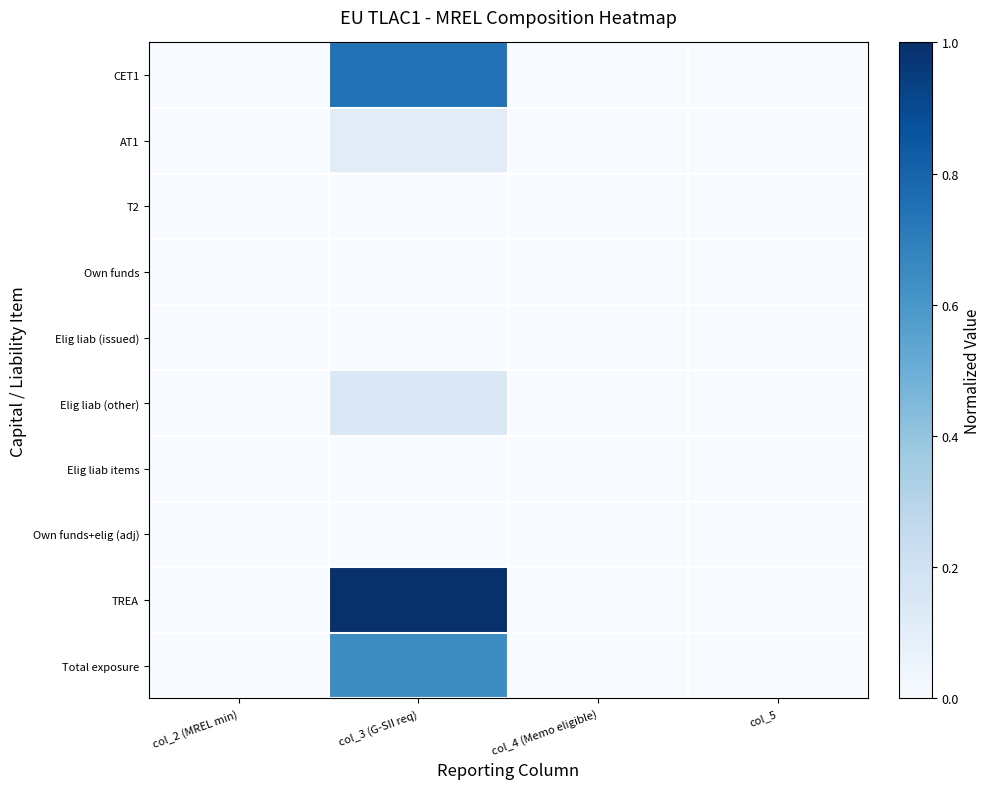

Reading left to right, transcribe all the data shown in this chart.

CET1: col_2 (MREL min)=0.0	col_3 (G-SII req)=0.7	col_4 (Memo eligible)=0.0	col_5=0.0
AT1: col_2 (MREL min)=0.0	col_3 (G-SII req)=0.1	col_4 (Memo eligible)=0.0	col_5=0.0
T2: col_2 (MREL min)=0.0	col_3 (G-SII req)=0.0	col_4 (Memo eligible)=0.0	col_5=0.0
Own funds: col_2 (MREL min)=0.0	col_3 (G-SII req)=0.0	col_4 (Memo eligible)=0.0	col_5=0.0
Elig liab (issued): col_2 (MREL min)=0.0	col_3 (G-SII req)=0.0	col_4 (Memo eligible)=0.0	col_5=0.0
Elig liab (other): col_2 (MREL min)=0.0	col_3 (G-SII req)=0.1	col_4 (Memo eligible)=0.0	col_5=0.0
Elig liab items: col_2 (MREL min)=0.0	col_3 (G-SII req)=0.0	col_4 (Memo eligible)=0.0	col_5=0.0
Own funds+elig (adj): col_2 (MREL min)=0.0	col_3 (G-SII req)=0.0	col_4 (Memo eligible)=0.0	col_5=0.0
TREA: col_2 (MREL min)=0.0	col_3 (G-SII req)=1.0	col_4 (Memo eligible)=0.0	col_5=0.0
Total exposure: col_2 (MREL min)=0.0	col_3 (G-SII req)=0.6	col_4 (Memo eligible)=0.0	col_5=0.0